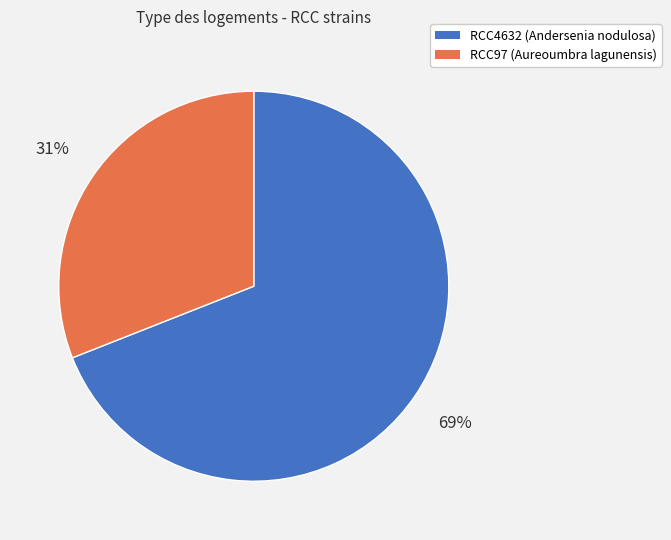

Which slice is the smallest?

RCC97